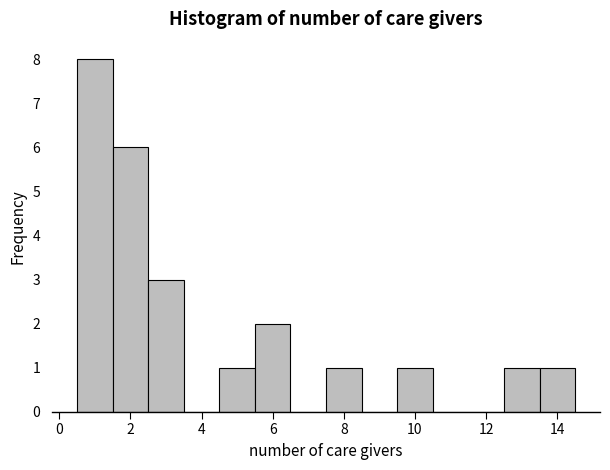

Over which range of the x-axis is the bar tallest?

0.5 to 1.5